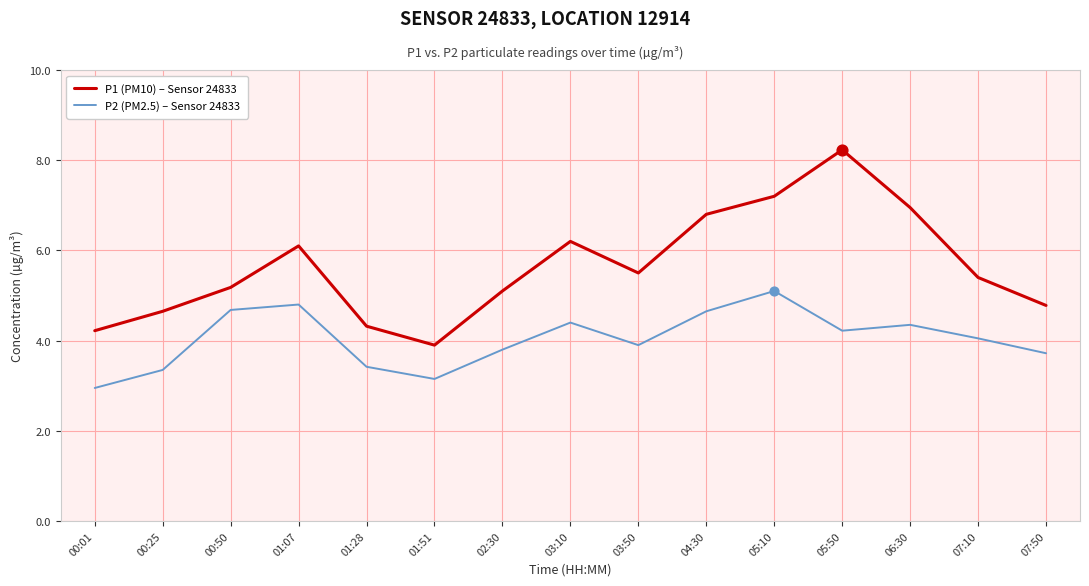

Which series has the widest spread of values?

P1 (PM10) – Sensor 24833